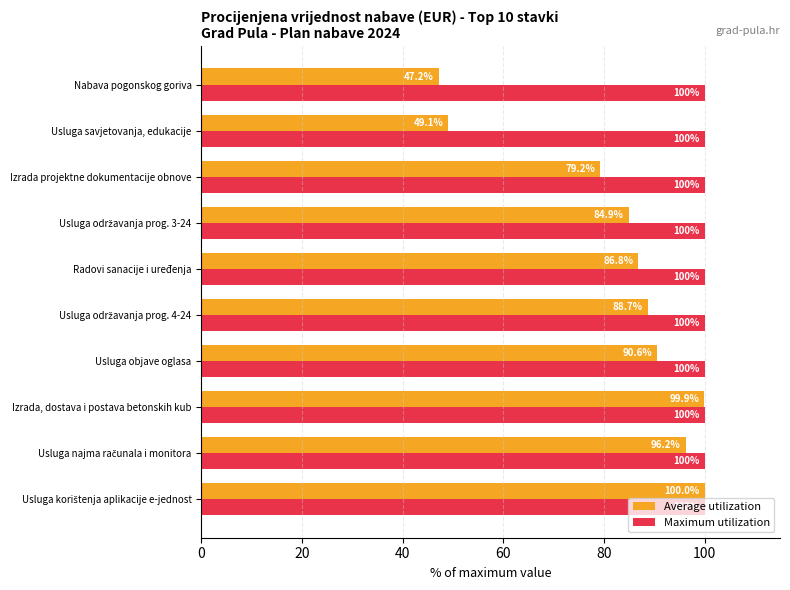

Which series has the largest total across all categories?

Maximum utilization